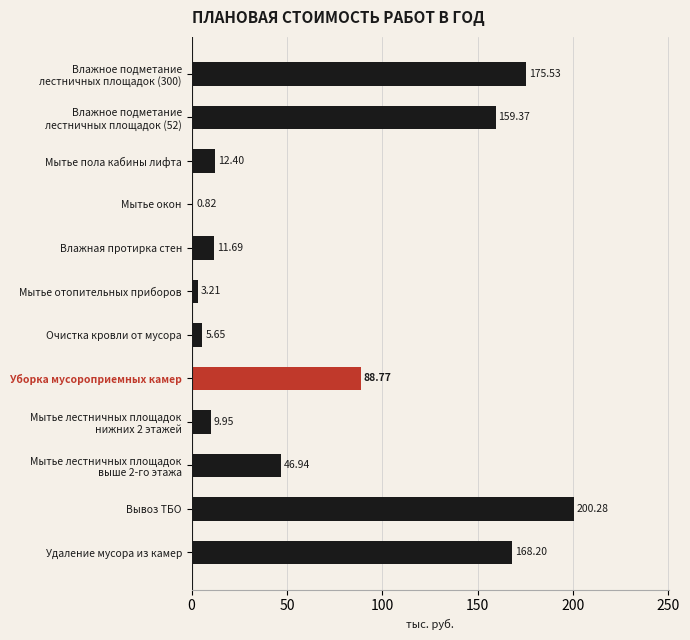

Approximately how many times larger is the value at Мытье пола кабины лифта compared to Очистка кровли от мусора?

2.2